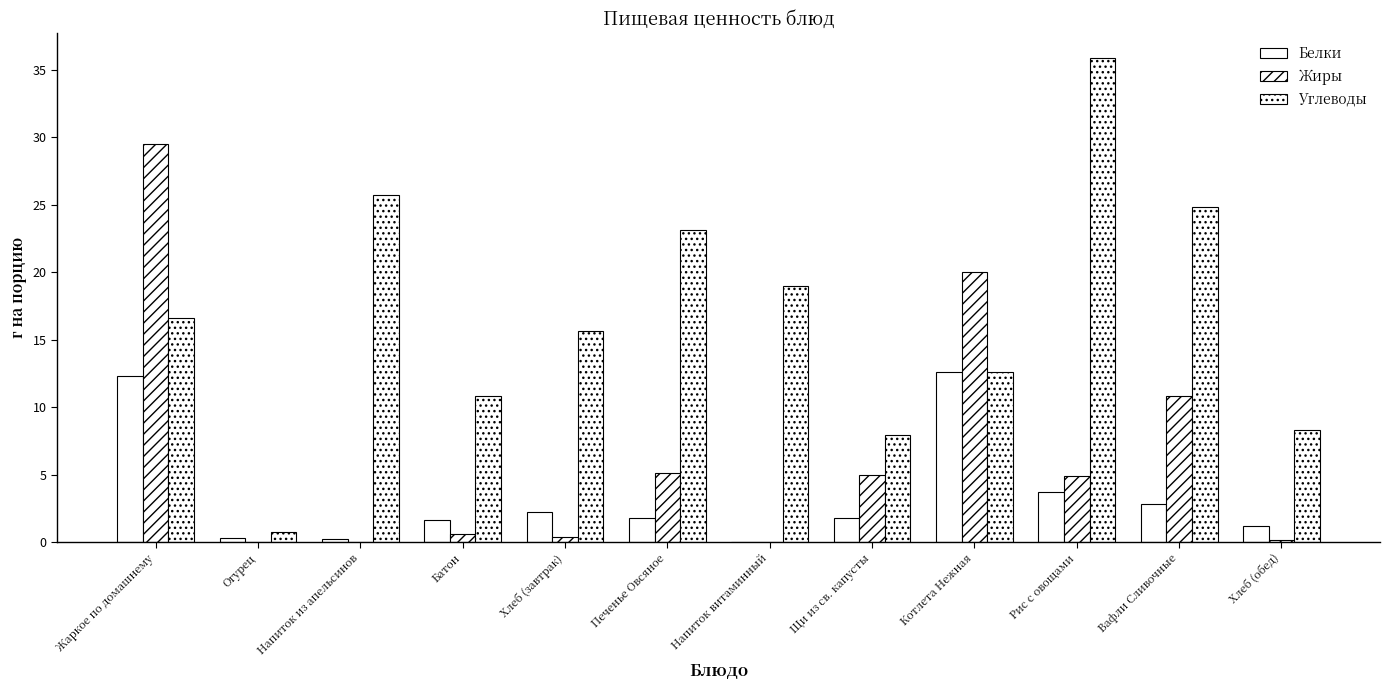

Count the number of data series in this chart.

3